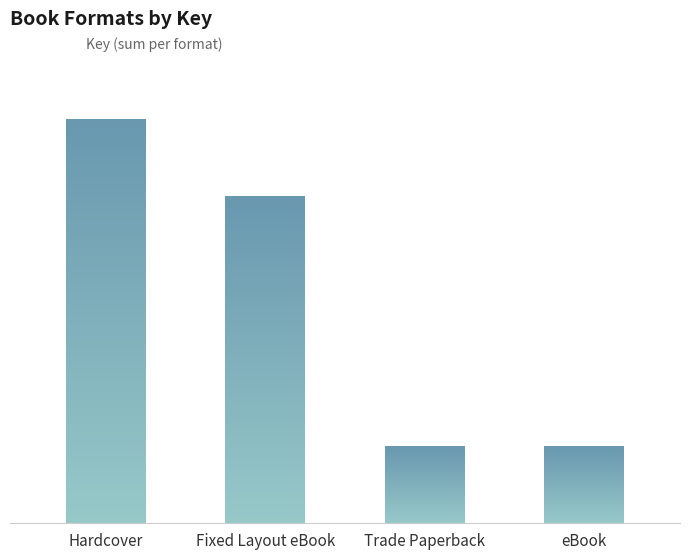

What is the average value?

1157628136